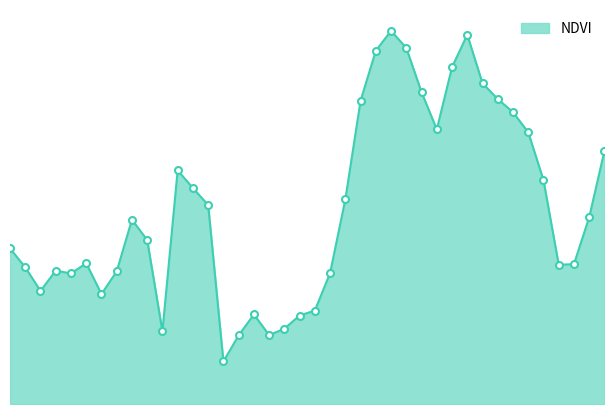

Reading left to right, transcribe all the data shown in this chart.

0.3	0.3	0.3	0.3	0.3	0.3	0.3	0.3	0.3	0.3	0.3	0.3	0.3	0.3	0.2	0.2	0.3	0.2	0.3	0.3	0.3	0.3	0.3	0.4	0.4	0.4	0.4	0.4	0.3	0.4	0.4	0.4	0.4	0.4	0.3	0.3	0.3	0.3	0.3	0.3